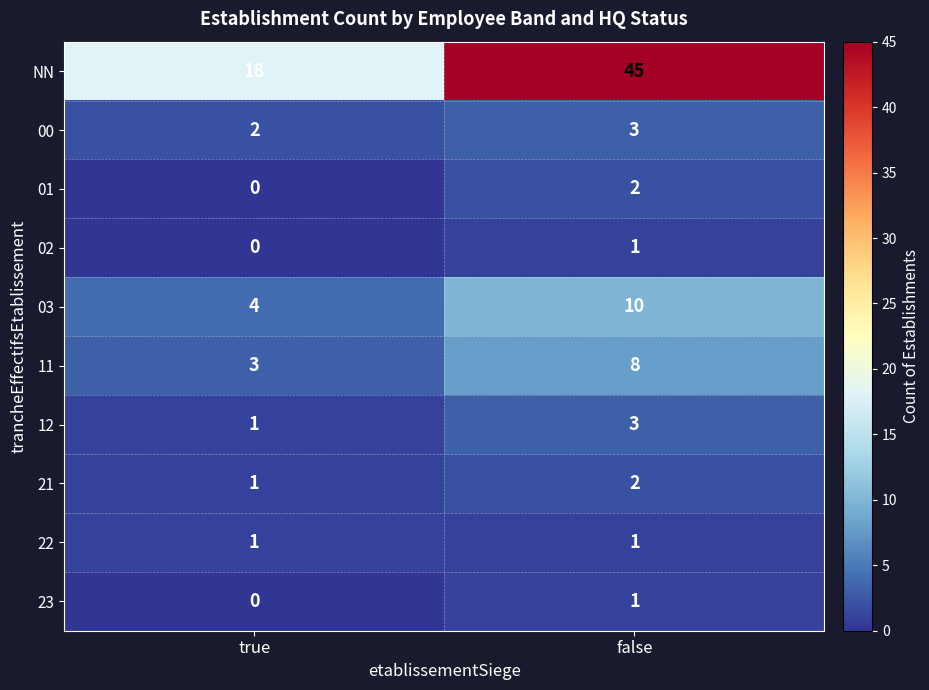

Reading left to right, extract all data points from this chart.

NN: true=18	false=45
00: true=2	false=3
01: true=0	false=2
02: true=0	false=1
03: true=4	false=10
11: true=3	false=8
12: true=1	false=3
21: true=1	false=2
22: true=1	false=1
23: true=0	false=1